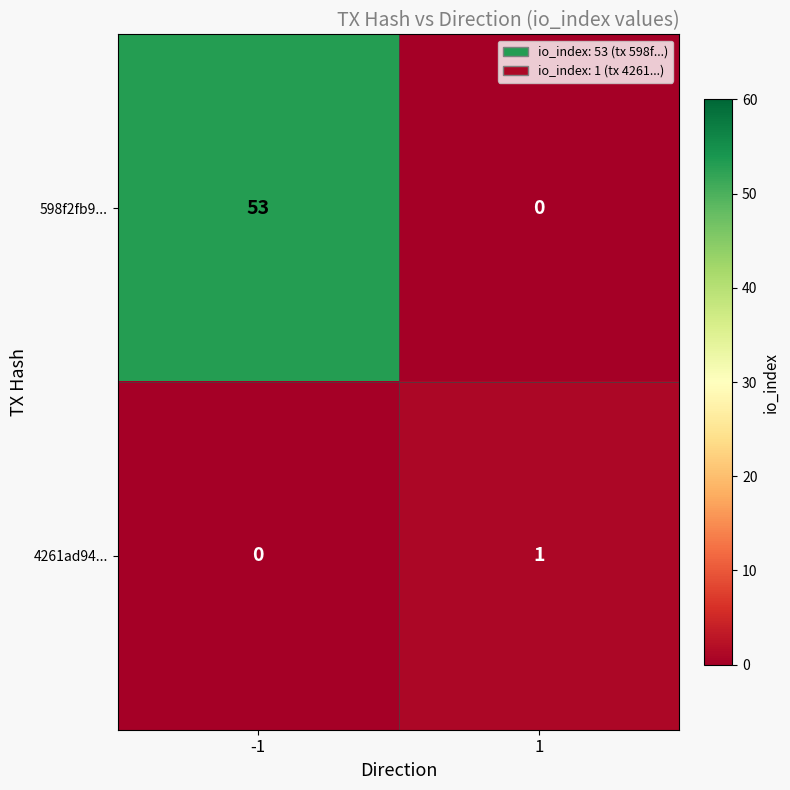

Reading left to right, transcribe all the data shown in this chart.

598f2fb9...: 53	0
4261ad94...: 0	1